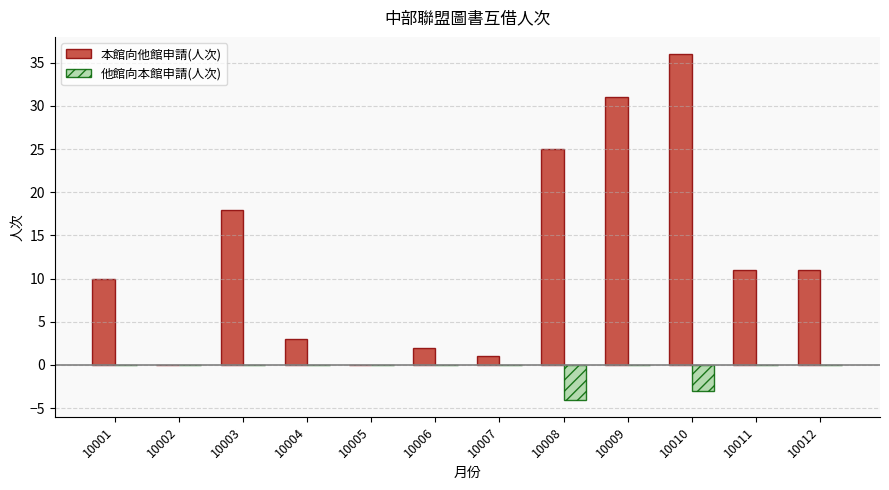

How many data points does each series have?

12